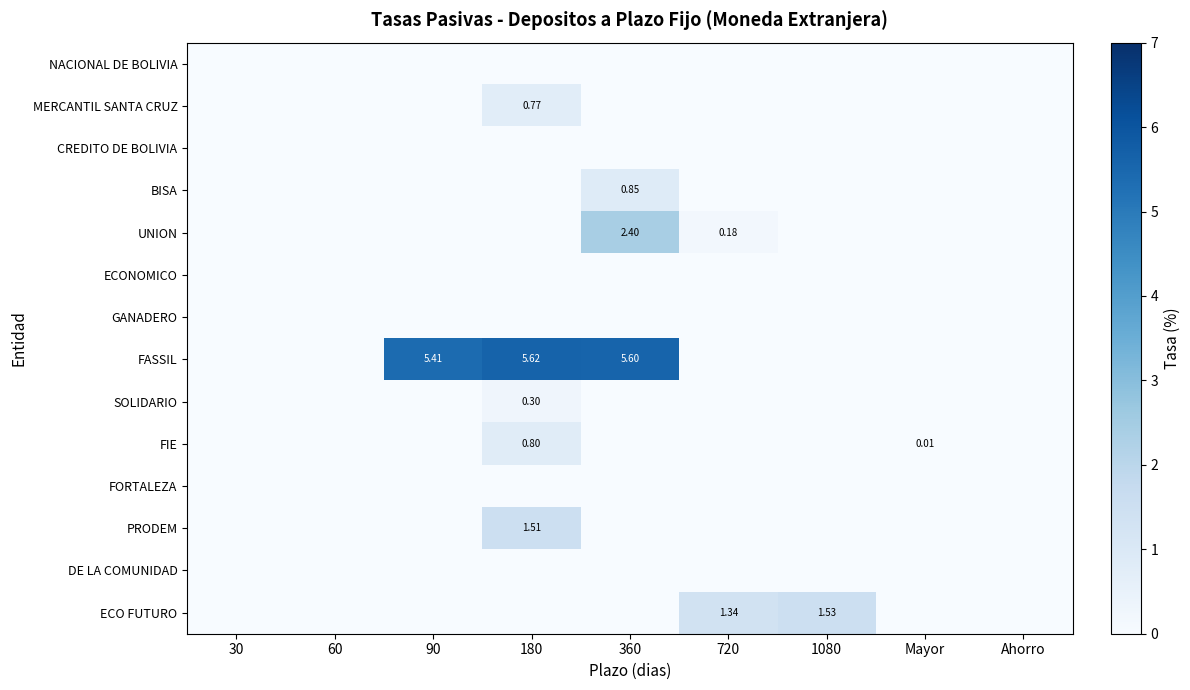

Which series has the largest total across all categories?

FASSIL